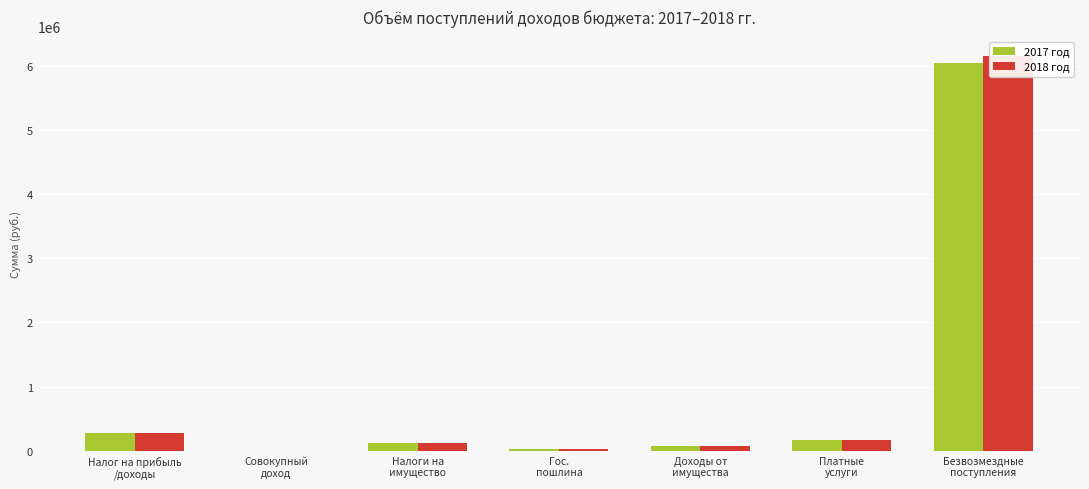

What is the approximate value of 2017 год at Налоги на
имущество?

119595.0